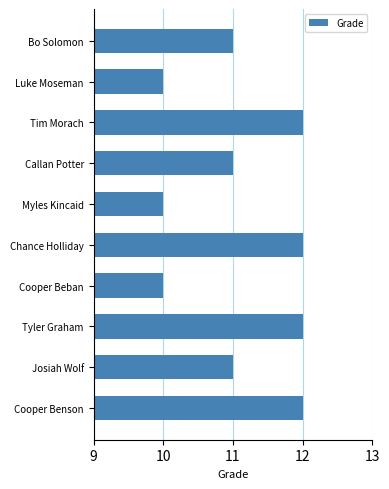

Reading top to bottom, list all the values displayed in this chart.

Bo Solomon=11	Luke Moseman=10	Tim Morach=12	Callan Potter=11	Myles Kincaid=10	Chance Holliday=12	Cooper Beban=10	Tyler Graham=12	Josiah Wolf=11	Cooper Benson=12